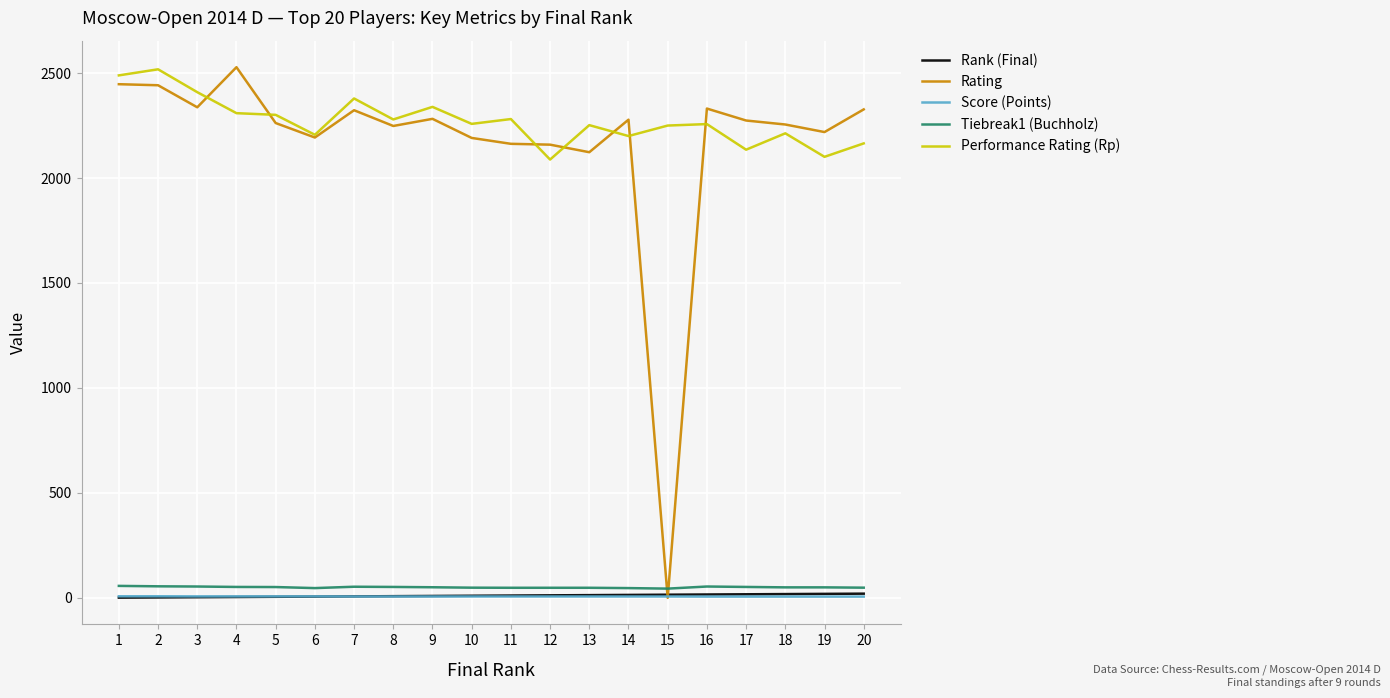

What is the sum of the Performance Rating (Rp) values at 15 and 10?

4508.0